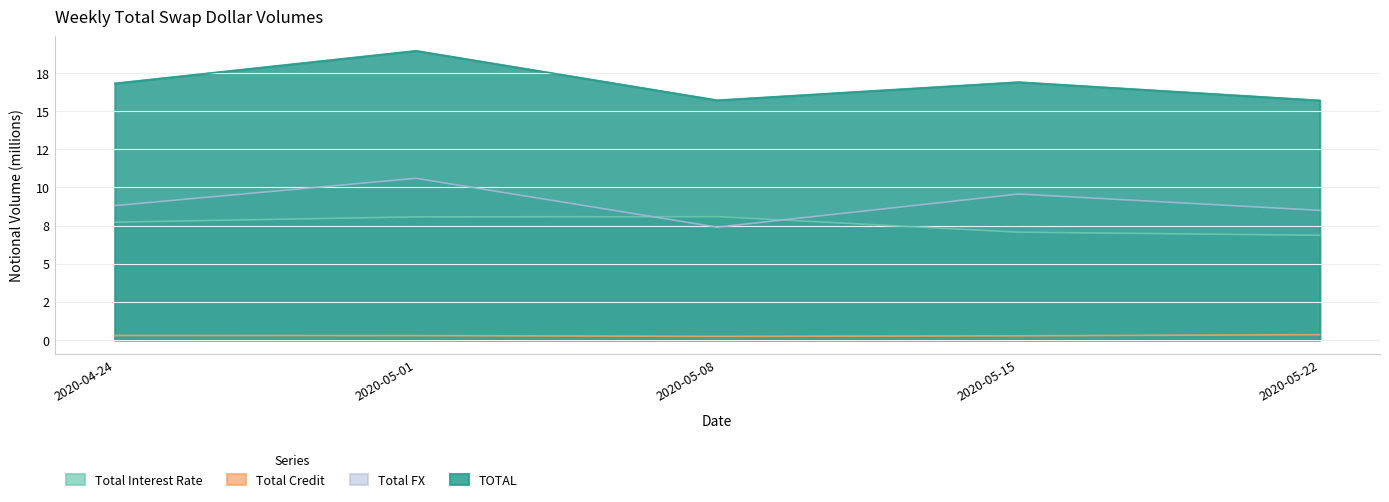

What is the difference between the maximum and minimum values in the TOTAL series?

3.3